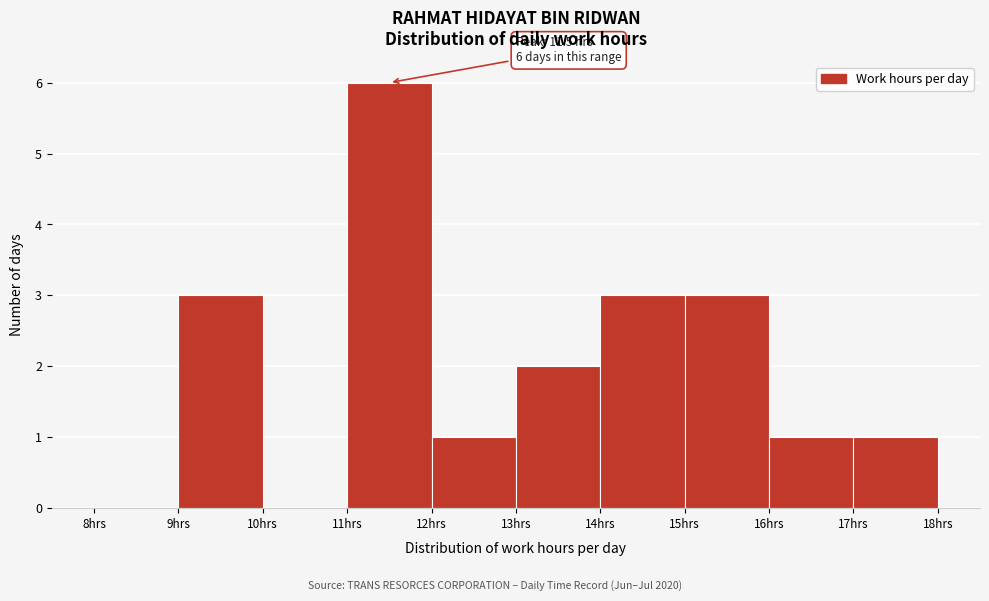

Over which range of the x-axis is the bar tallest?

11 to 12